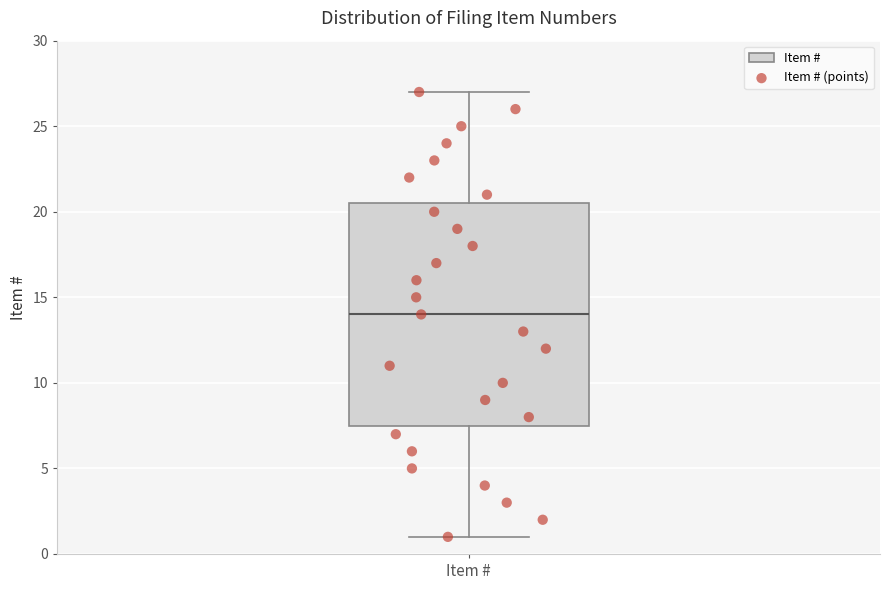

Read this box plot against the y-axis: the position of the median line, the range covered by the box, and the ends of both whiskers. The values are not printed on the chart, so give them approximately, as read against the axis.

median 14.0, box 7.5 to 20.5, whiskers 1.0 to 27.0